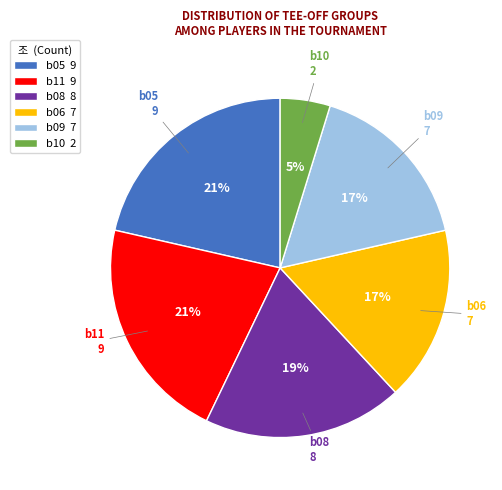

To the nearest percent, what percentage of the pie is b09?

17%